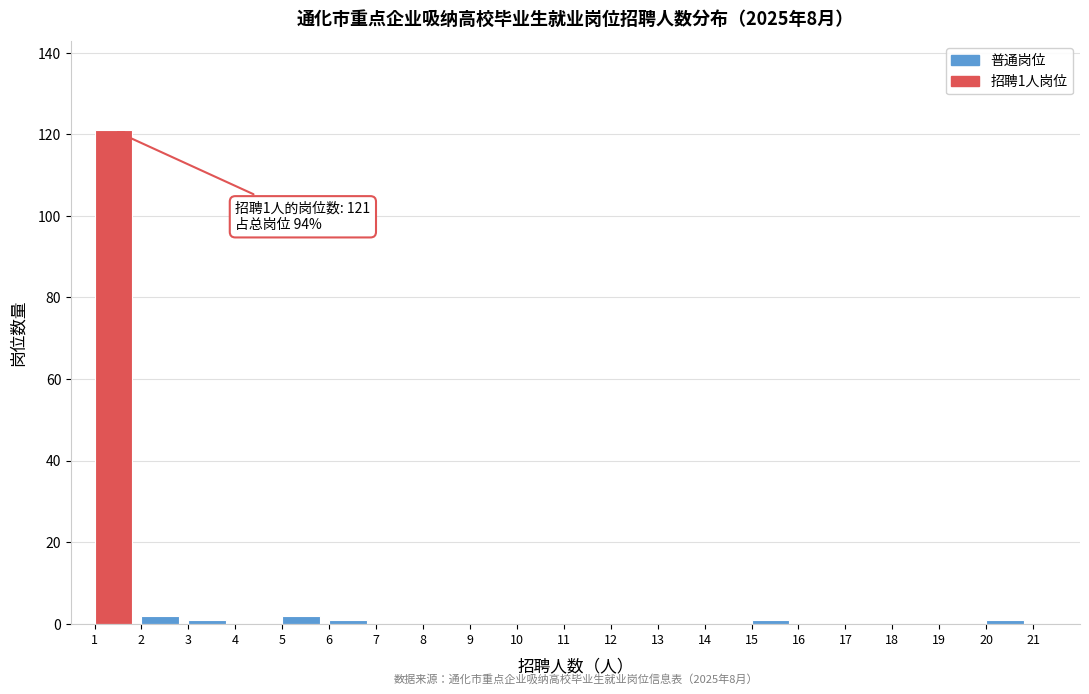

Over which range of the x-axis is the bar tallest?

1 to 2